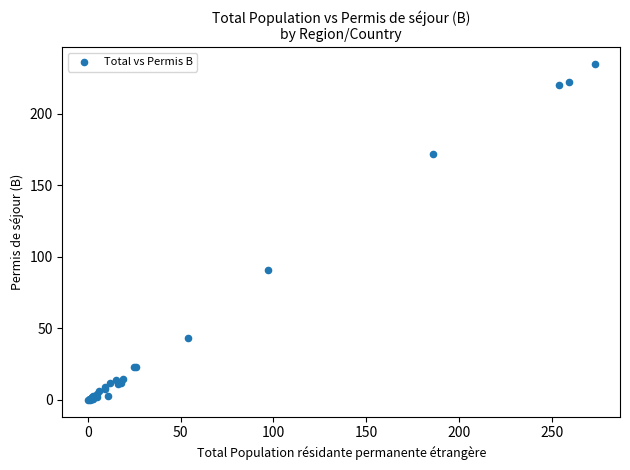

What Y value in the scatter plot is closest to 117?

91